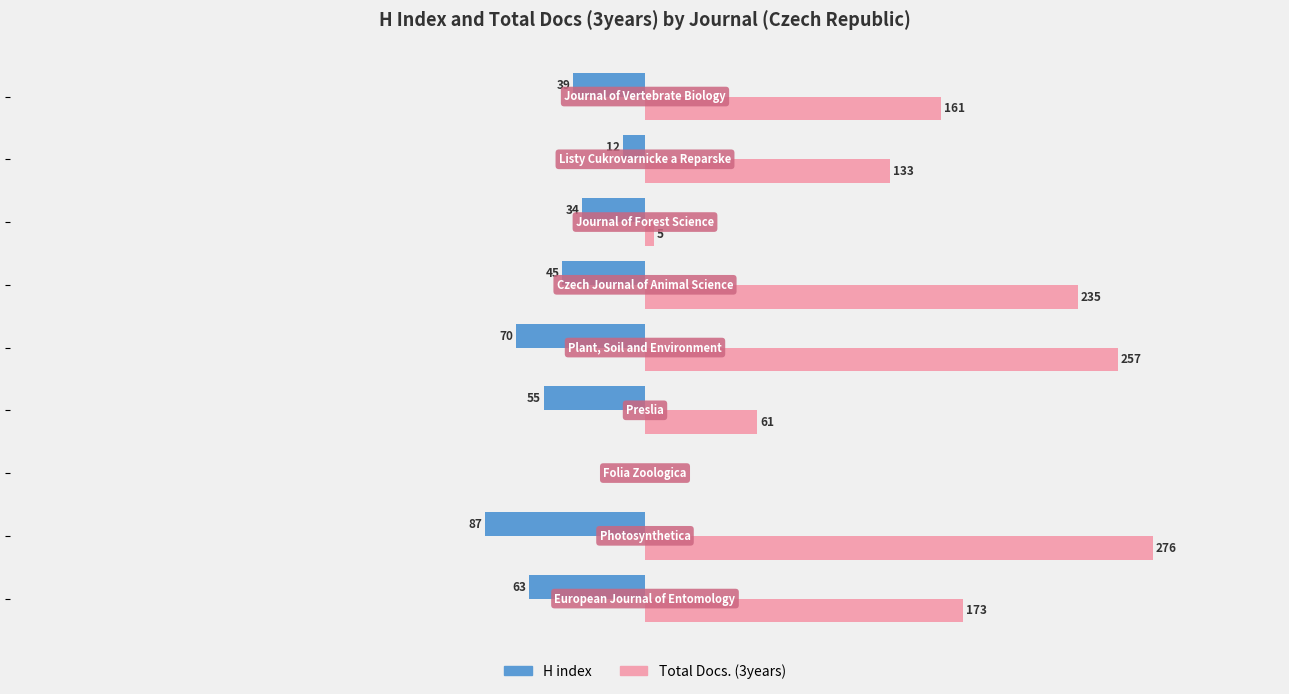

Which series has the largest total across all categories?

Total Docs. (3years)